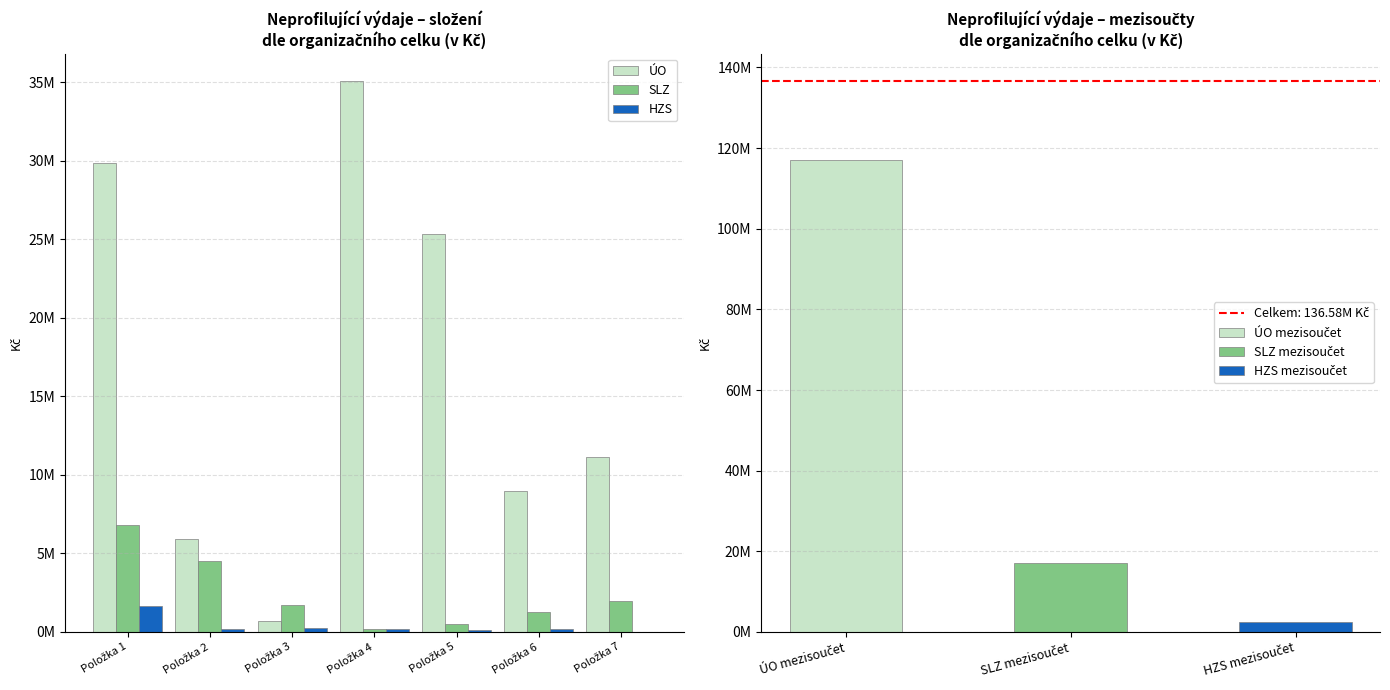

How many bars are there in each group?

3